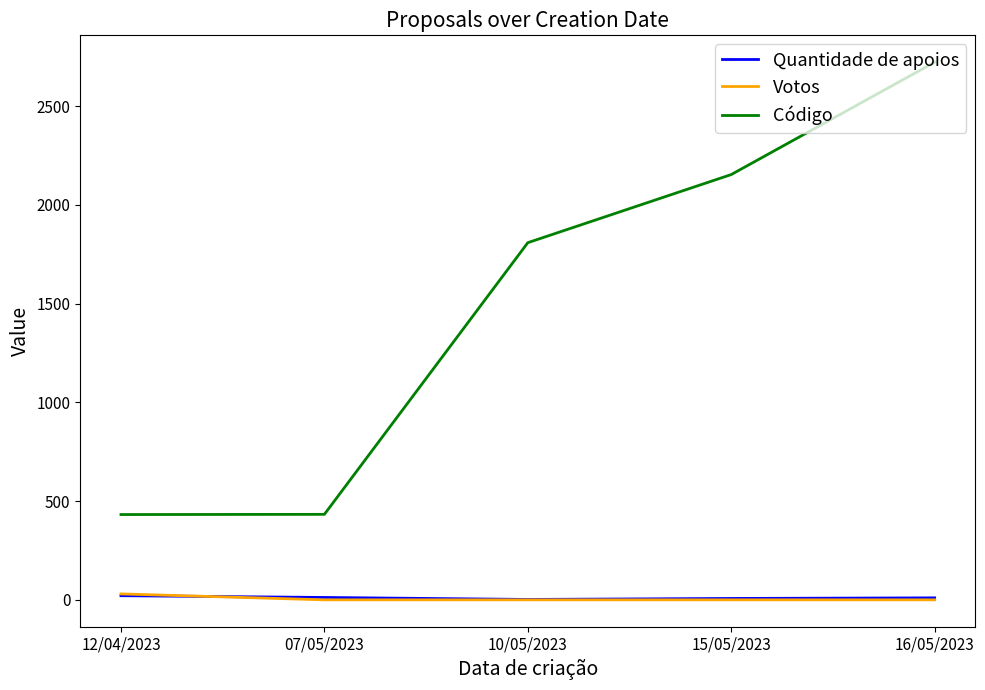

The Votos series shows 0 at 10/05/2023. True or false?

True